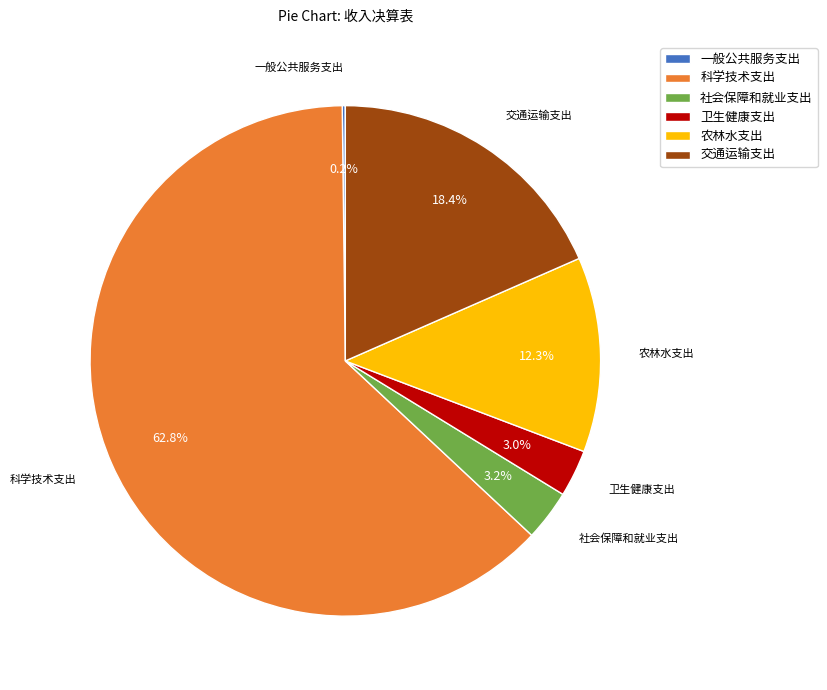

Which slice is the largest?

科学技术支出